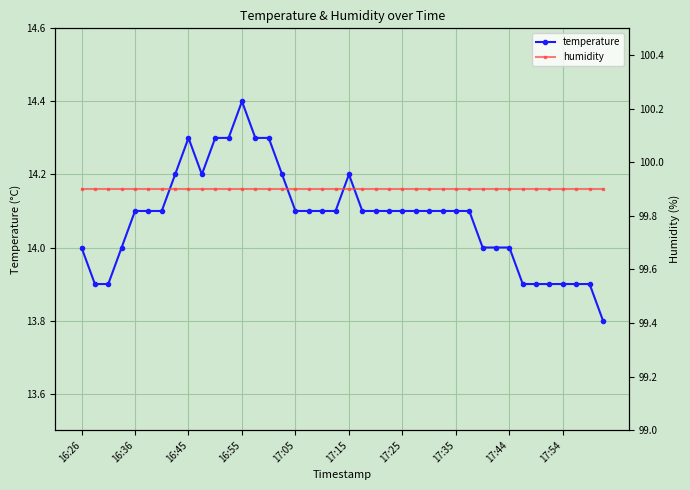

What position from the left is 10?

11